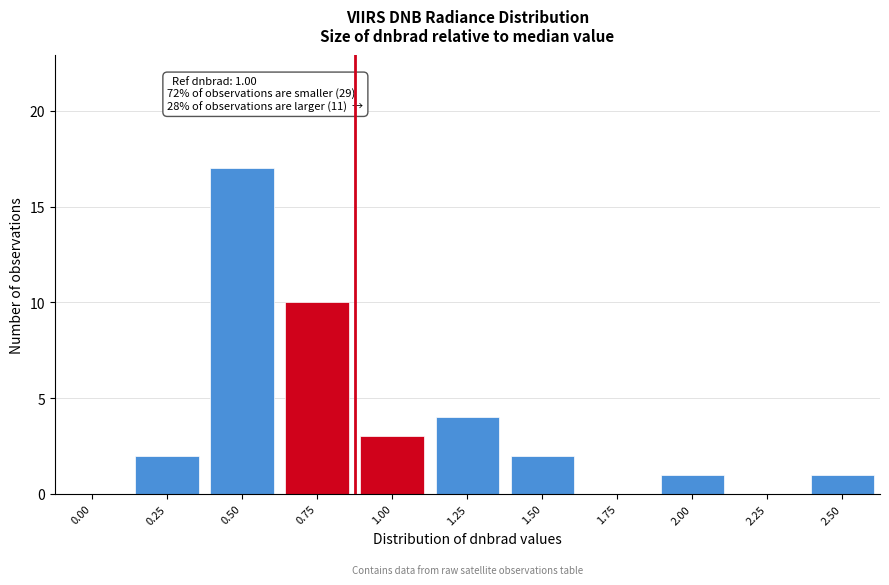

Reading left to right, what are all the values shown in this chart?

0.00=0	0.25=2	0.50=17	0.75=10	1.00=3	1.25=4	1.50=2	1.75=0	2.00=1	2.25=0	2.50=1